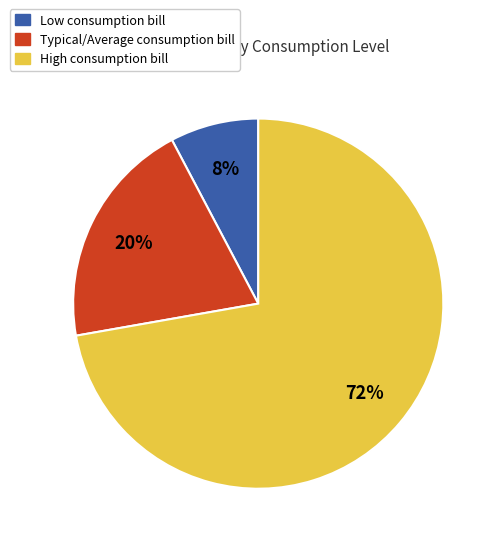

Rank the categories by value from lowest to highest.

Low, Typical/Average, High